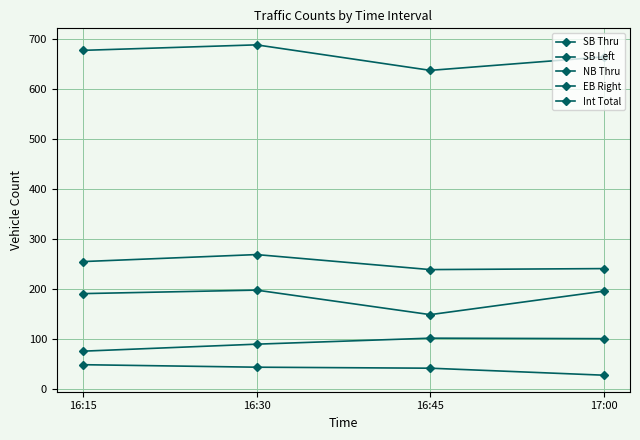

What is the sum of all SB Left values?

369